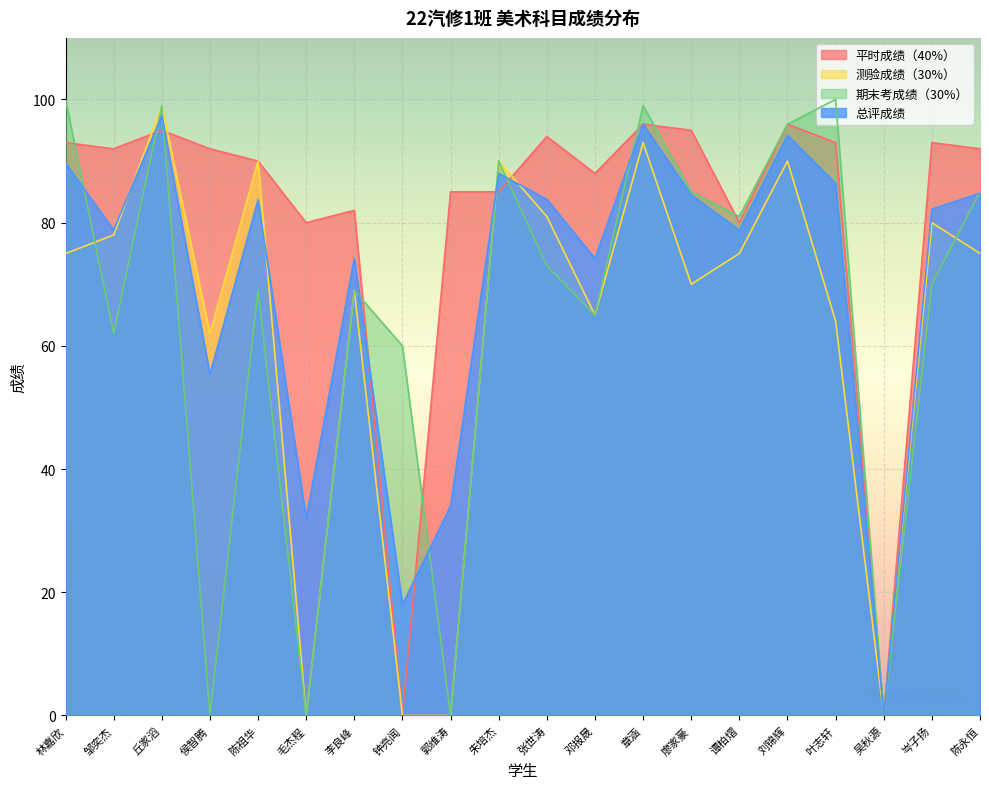

True or false: 测验成绩（30%） has a value of 90.0 at 陈祖华.

True